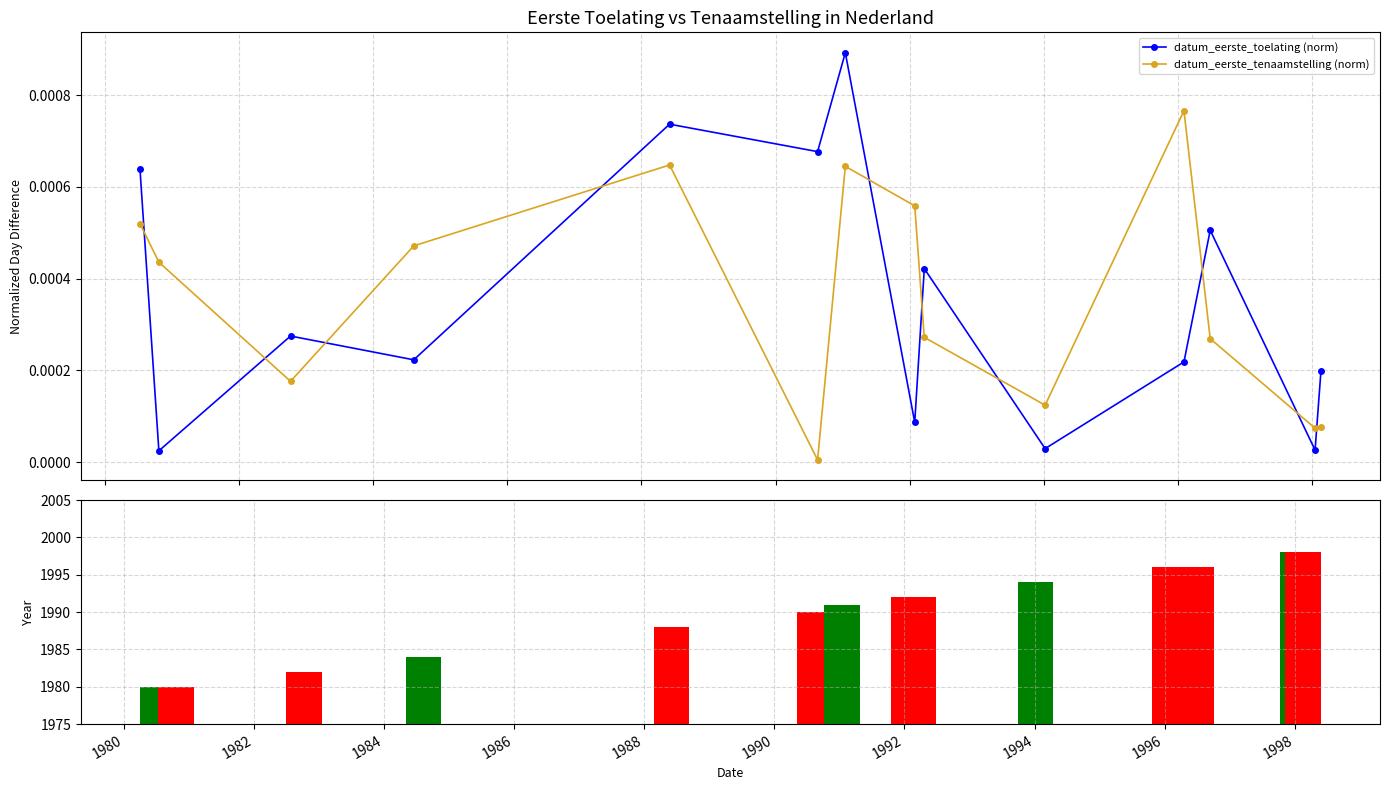

In datum_eerste_tenaamstelling (norm), how many points are higher than both neighbors (excluding endpoints)?

3